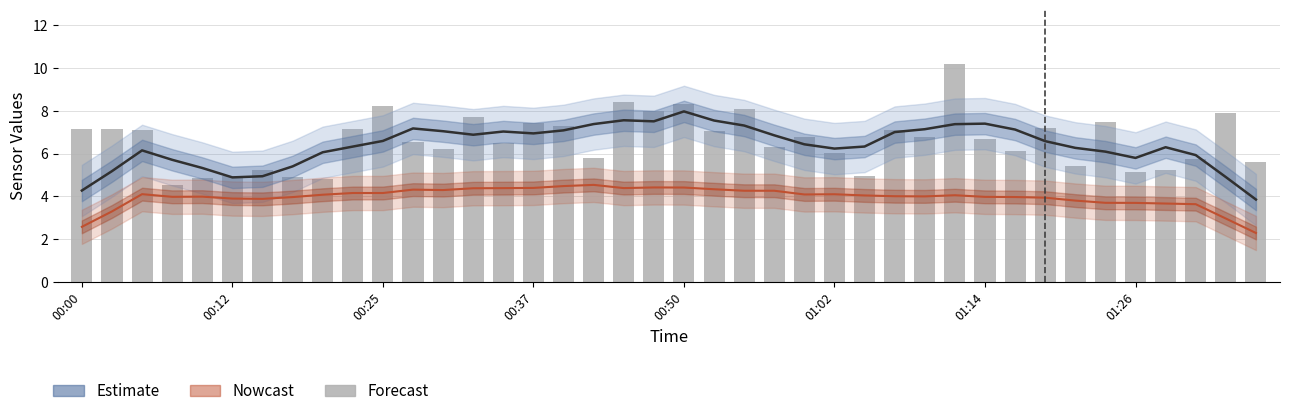

True or false: Estimate has a value of 4.4 at 23.

False